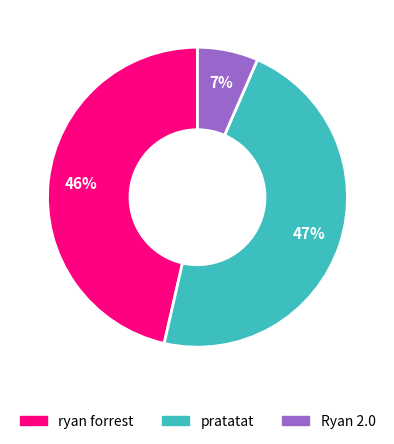

What is the smallest slice in the pie chart?

Ryan 2.0